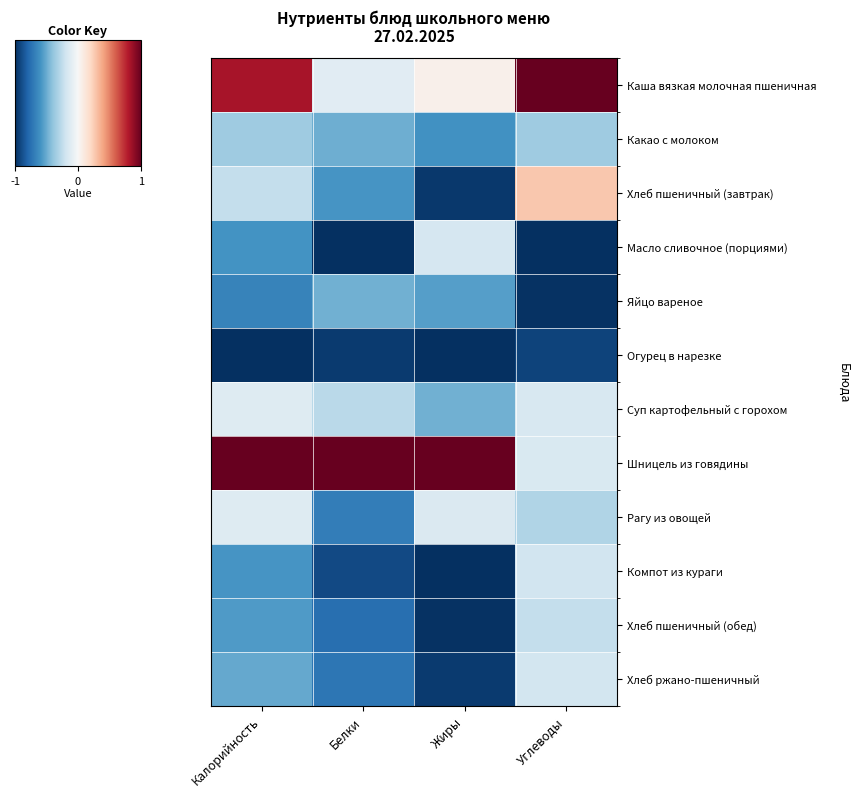

Which label corresponds to the smallest value in the chart?

Белки